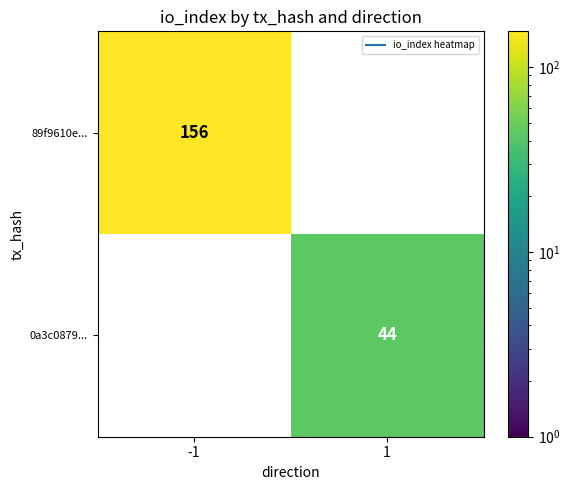

Reading right to left, transcribe all the data shown in this chart.

89f9610e...: 0	156
0a3c0879...: 44	0